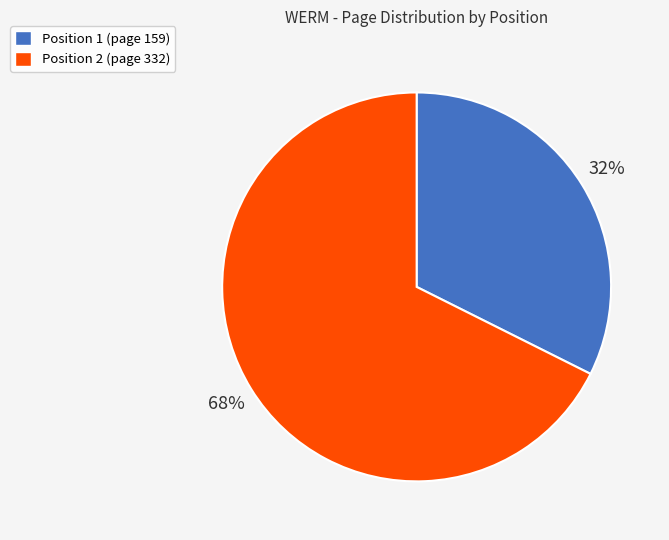

What is the smallest slice in the pie chart?

Position 1 (page 159)